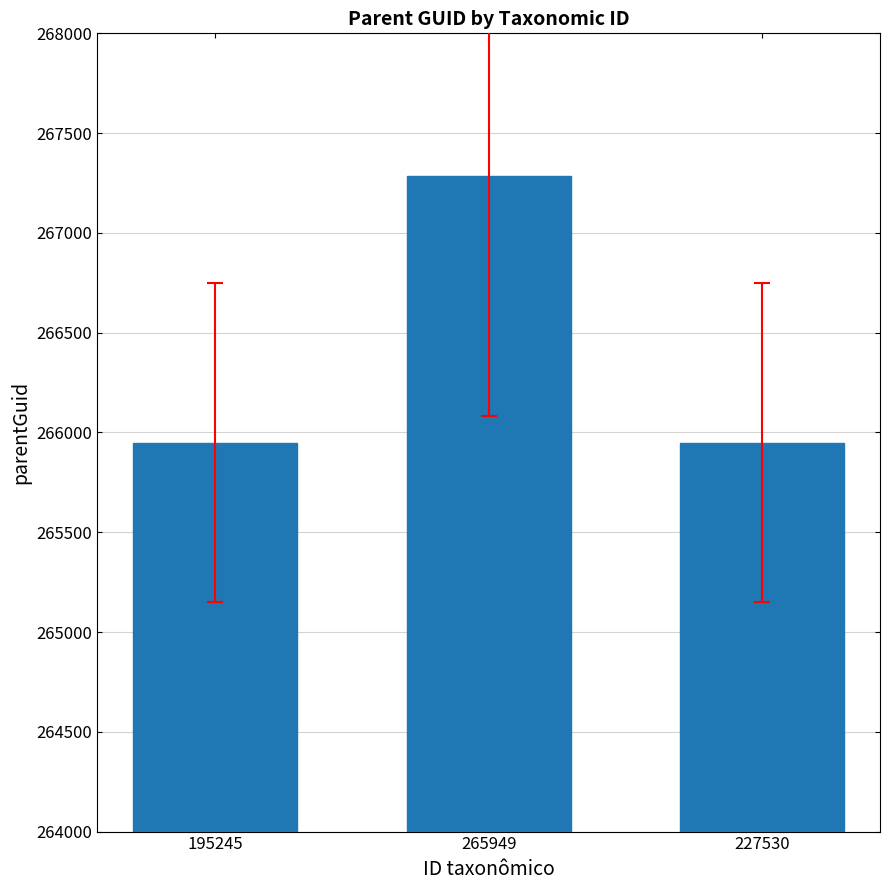

What is the difference between the values at 265949 and 227530?

1335